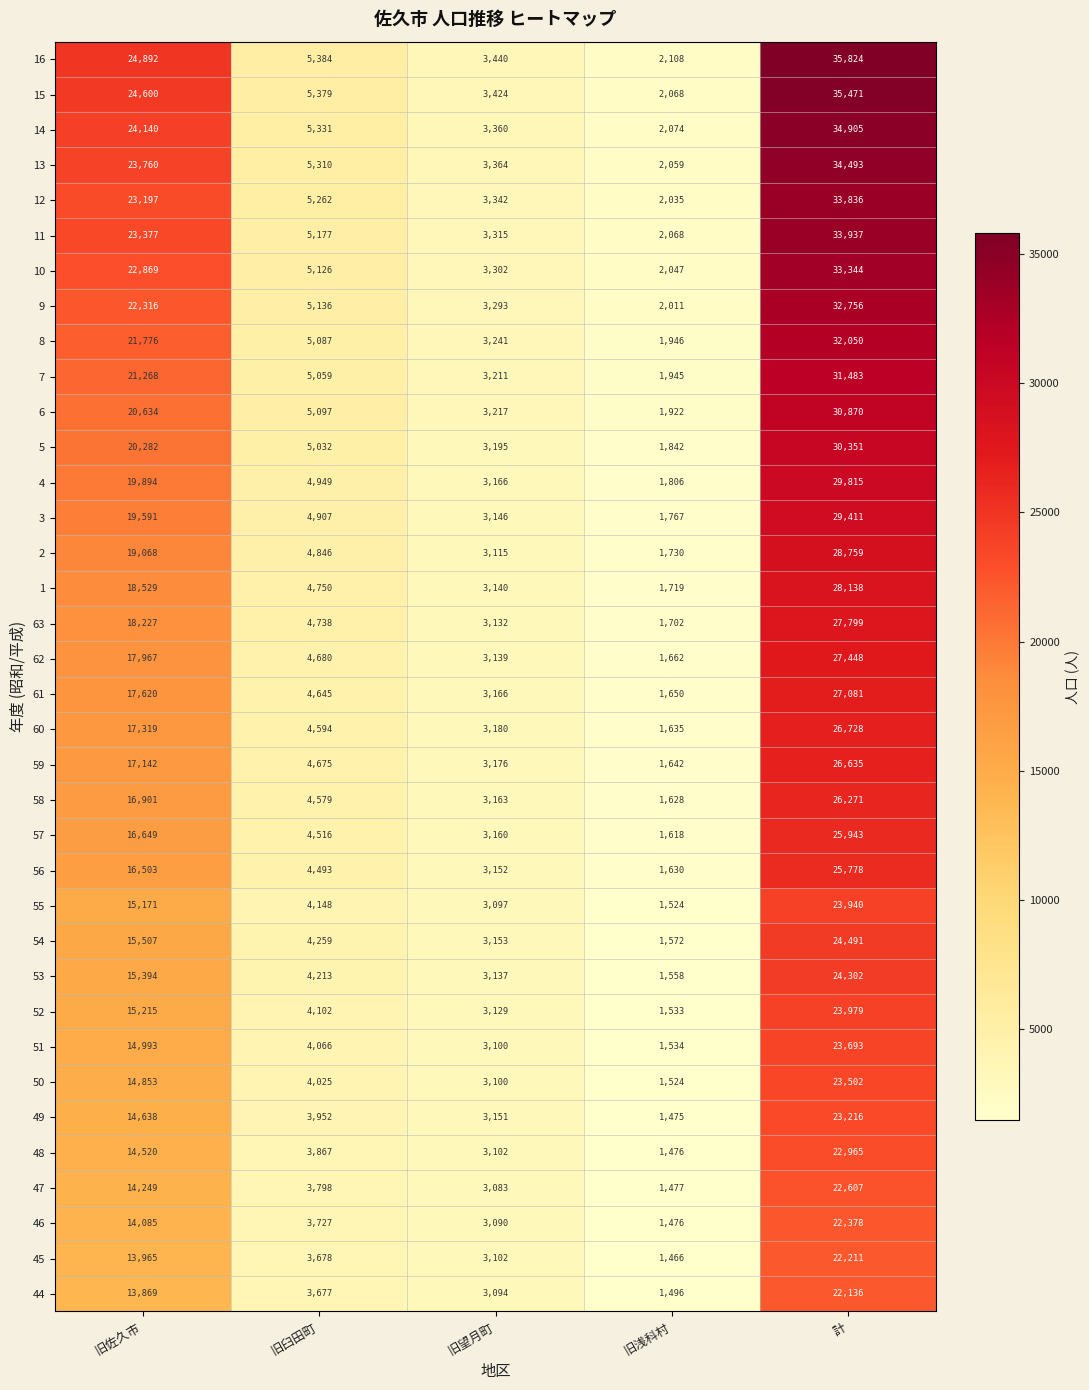

What is the difference between the highest and lowest values at 旧浅科村?

642